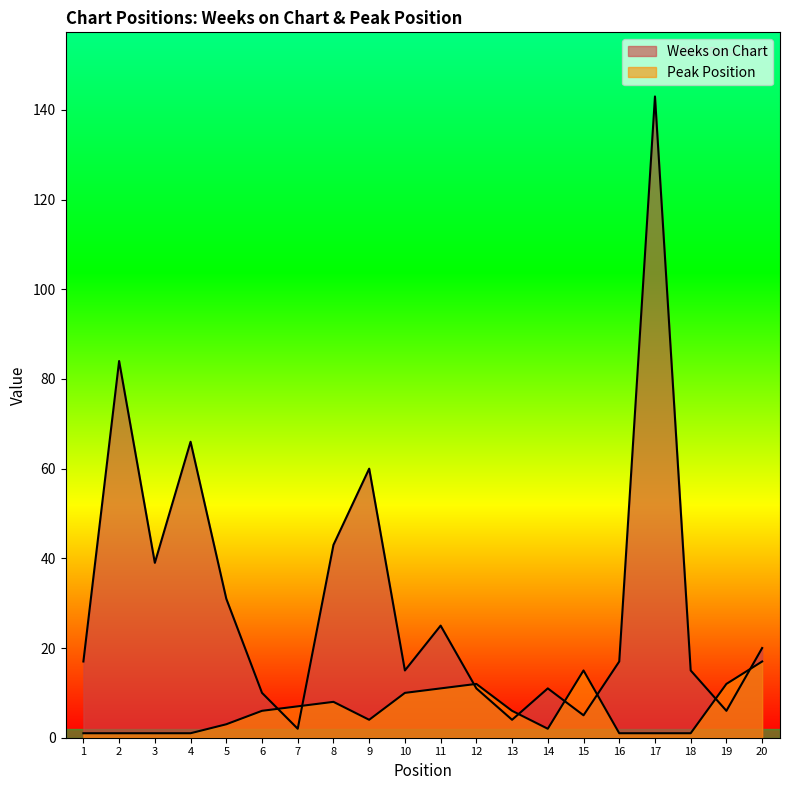

Reading left to right, extract all data points from this chart.

Weeks on Chart: 17	84	39	66	31	10	2	43	60	15	25	11	4	11	5	17	143	15	6	20
Peak Position: 1	1	1	1	3	6	7	8	4	10	11	12	6	2	15	1	1	1	12	17